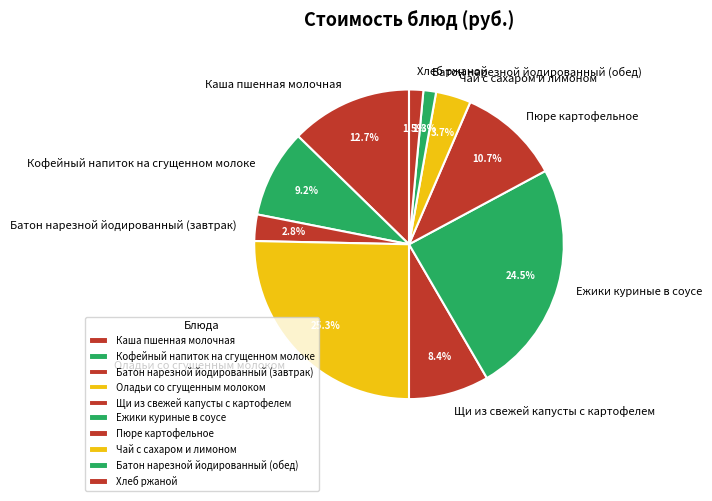

Approximately how many times larger is the value at Батон нарезной йодированный (завтрак) compared to Пюре картофельное?

0.3